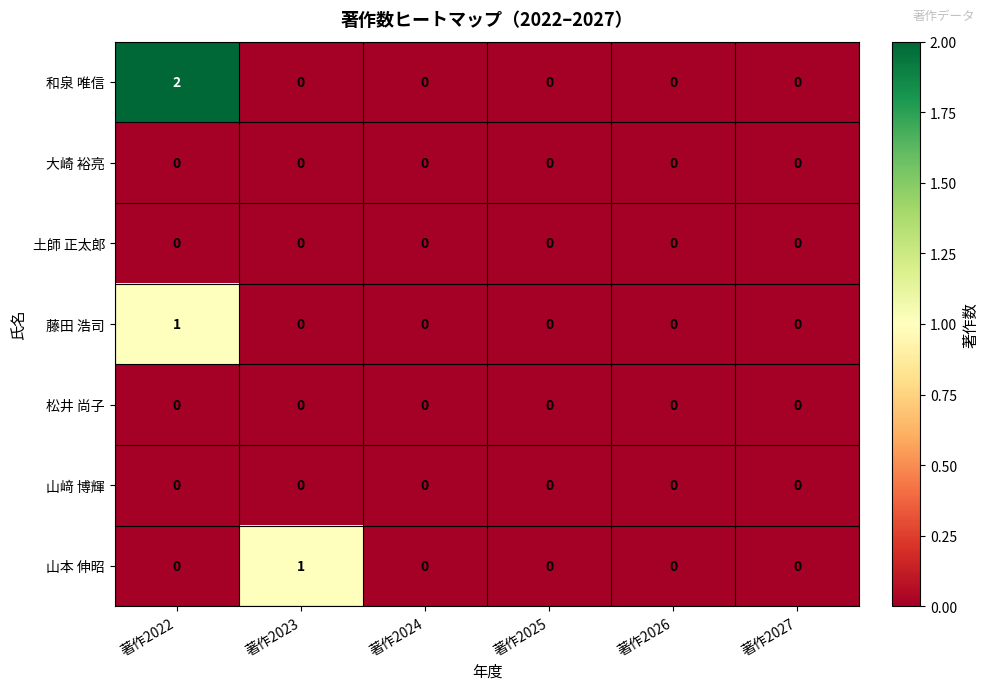

The value of 和泉 唯信 at 著作2023 is -1. True or false?

False